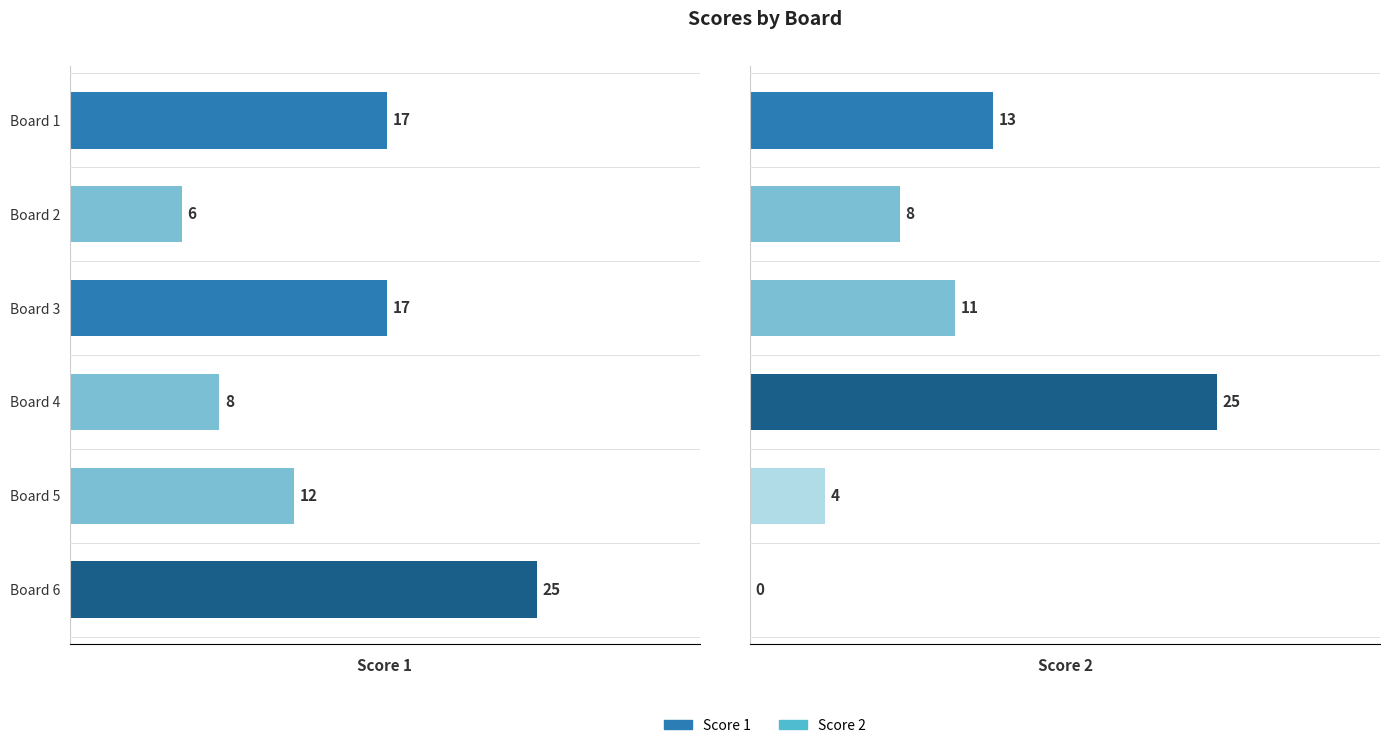

How many data points in Score 2 are less than 11?

3